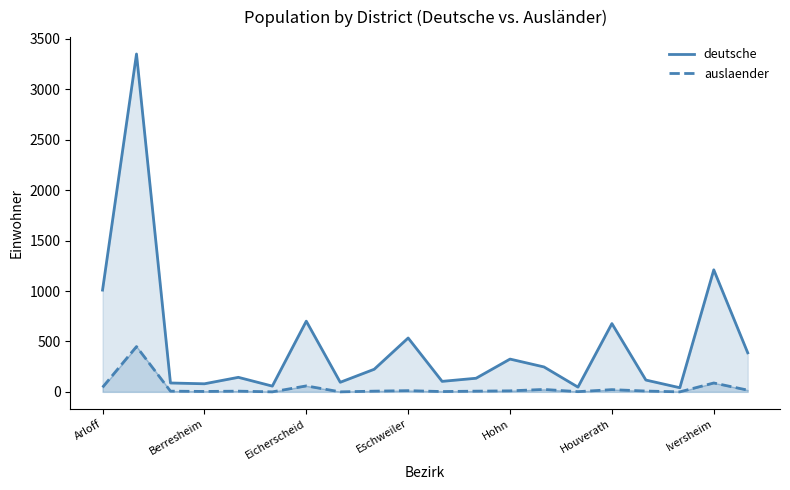

In auslaender, how many points are lower than both neighbors (excluding endpoints)?

6